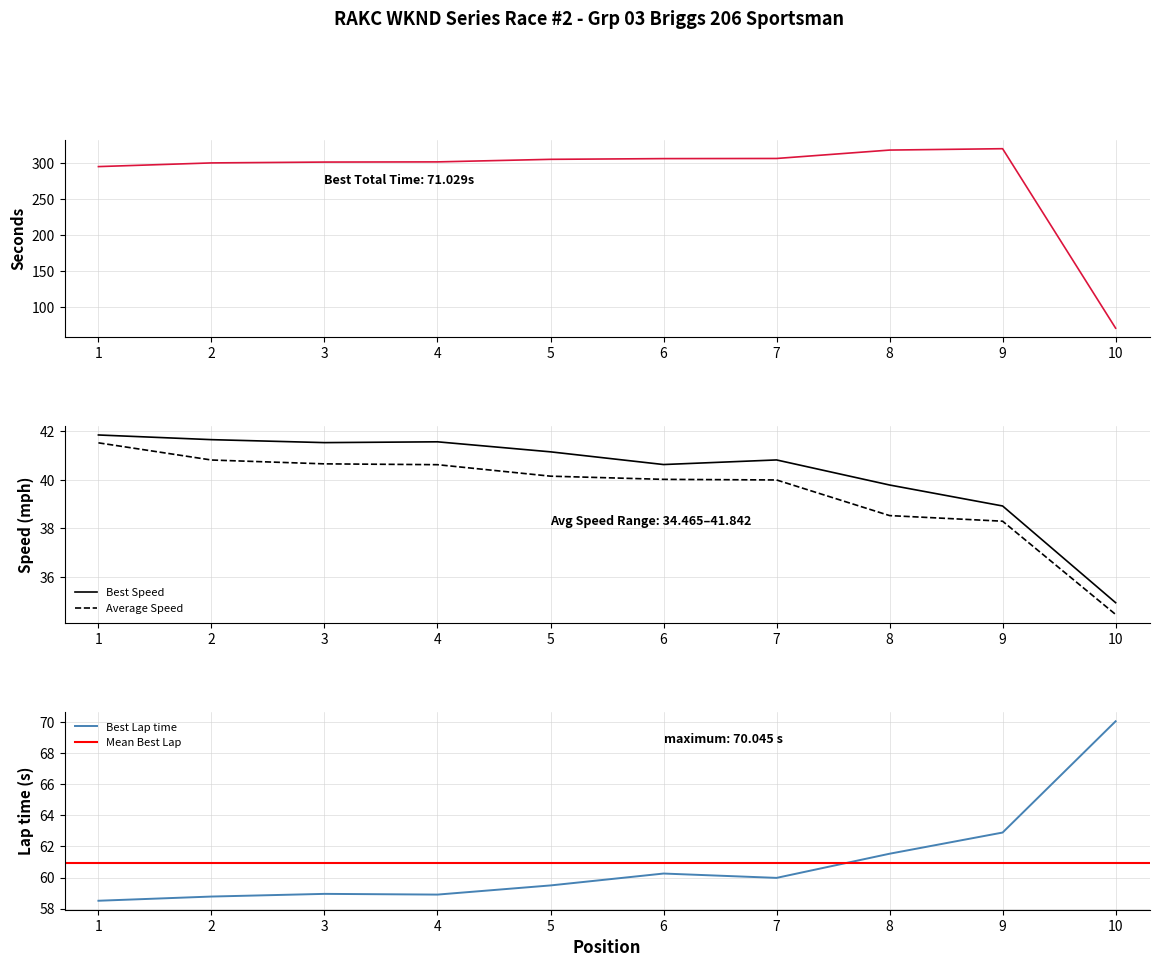

What is the lowest value of the Best Speed series?

34.9